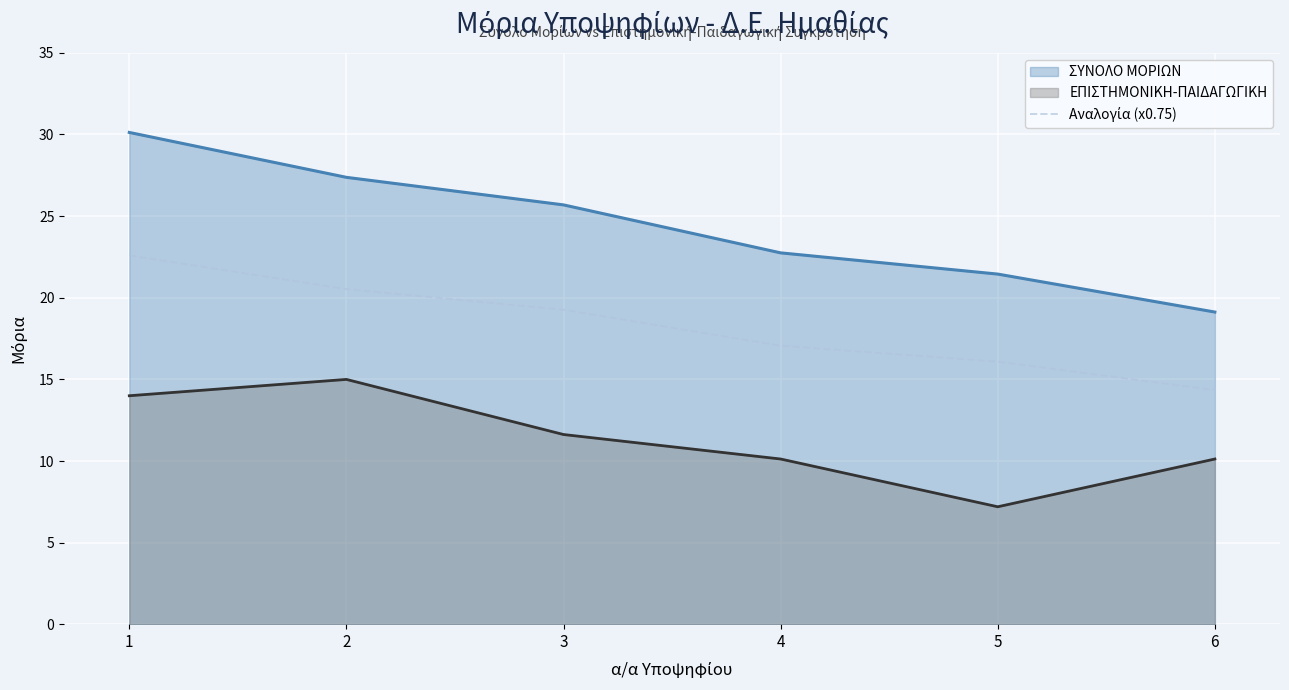

How many lines are shown in the chart?

3